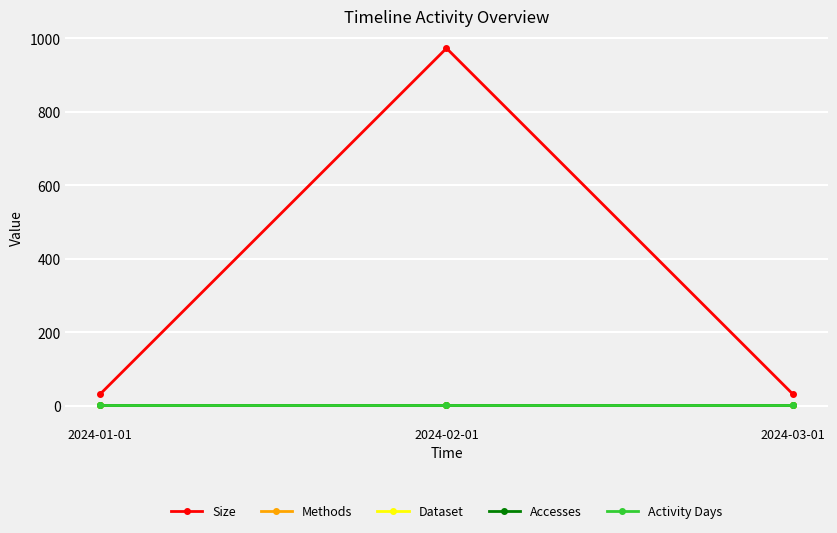

What is the sum of the Methods values at 2024-01-01 and 2024-02-01?

2